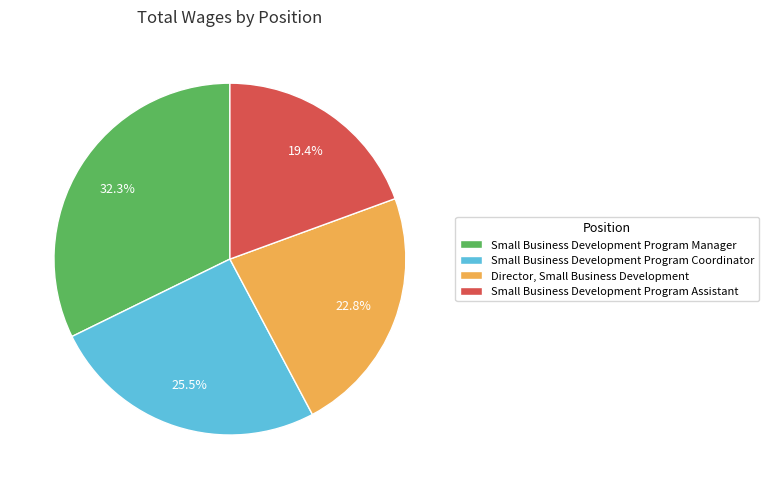

Is Small Business Development Program Assistant the majority of the pie?

No